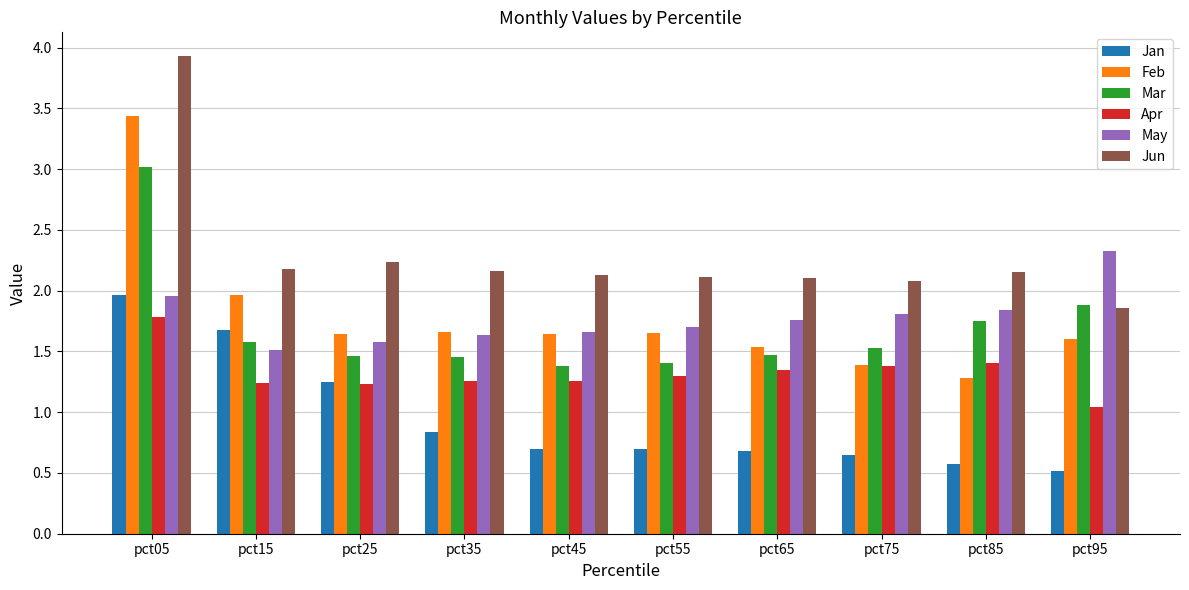

What is the difference between the second highest and second lowest values in the Apr series?

0.2